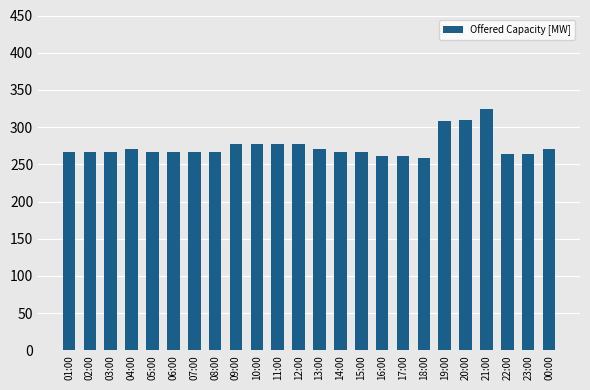

What is the sum of the values at 19:00 and 20:00?

618